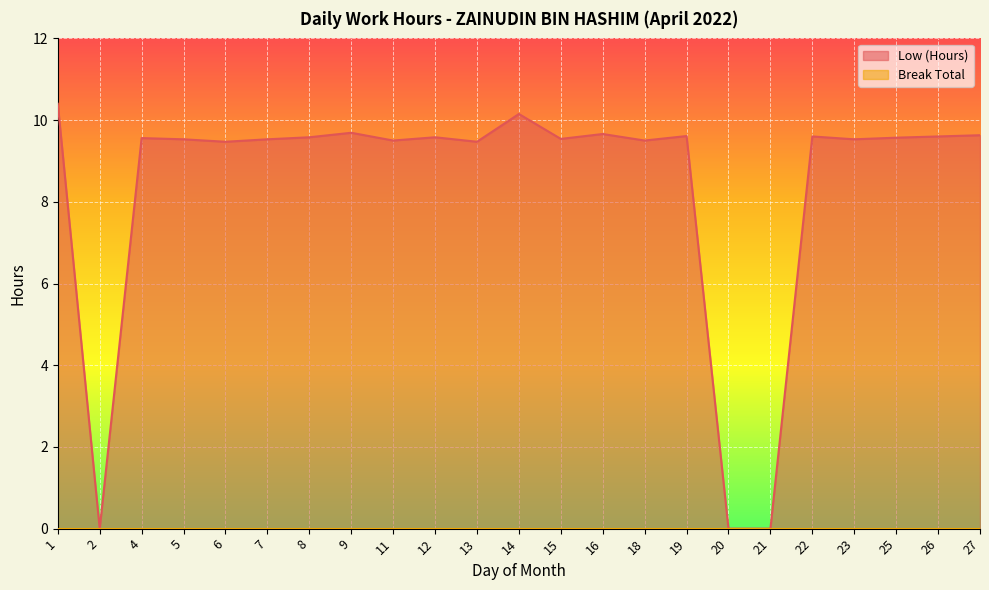

Does the chart display data point markers on the line(s)?

No